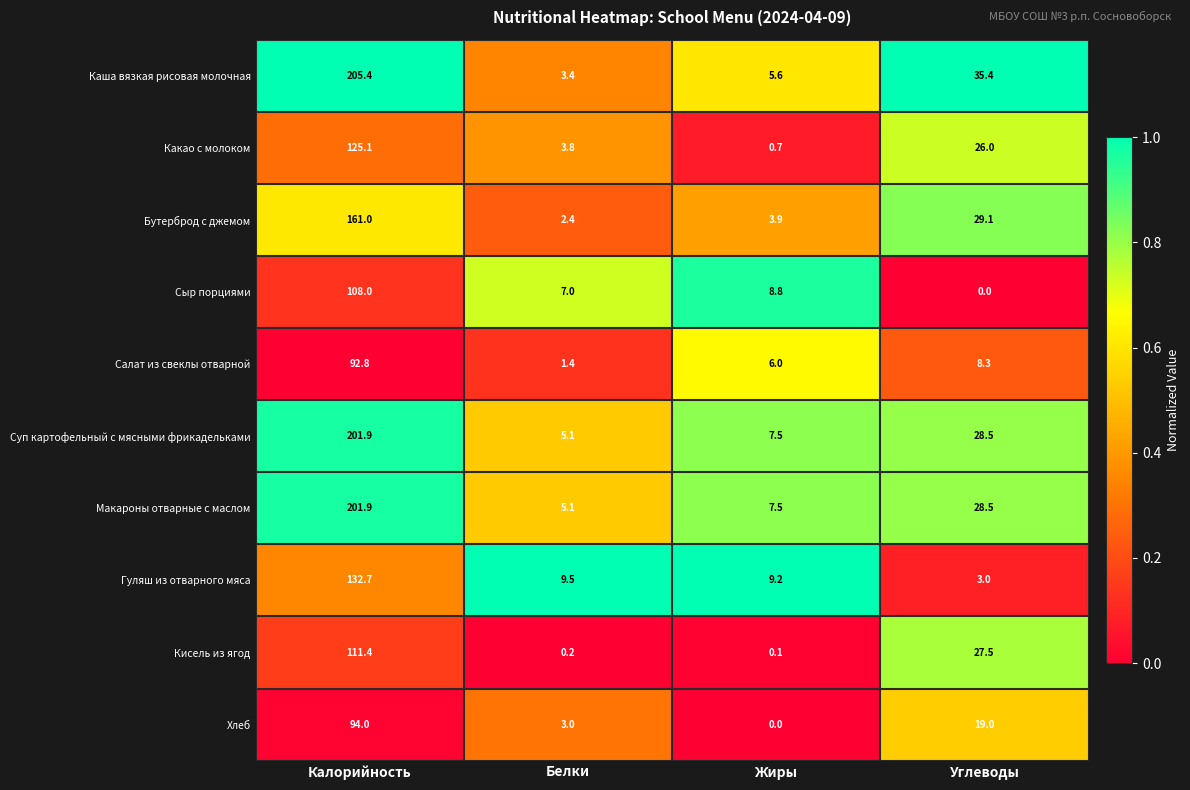

What is the total value across all series at Белки?

40.9